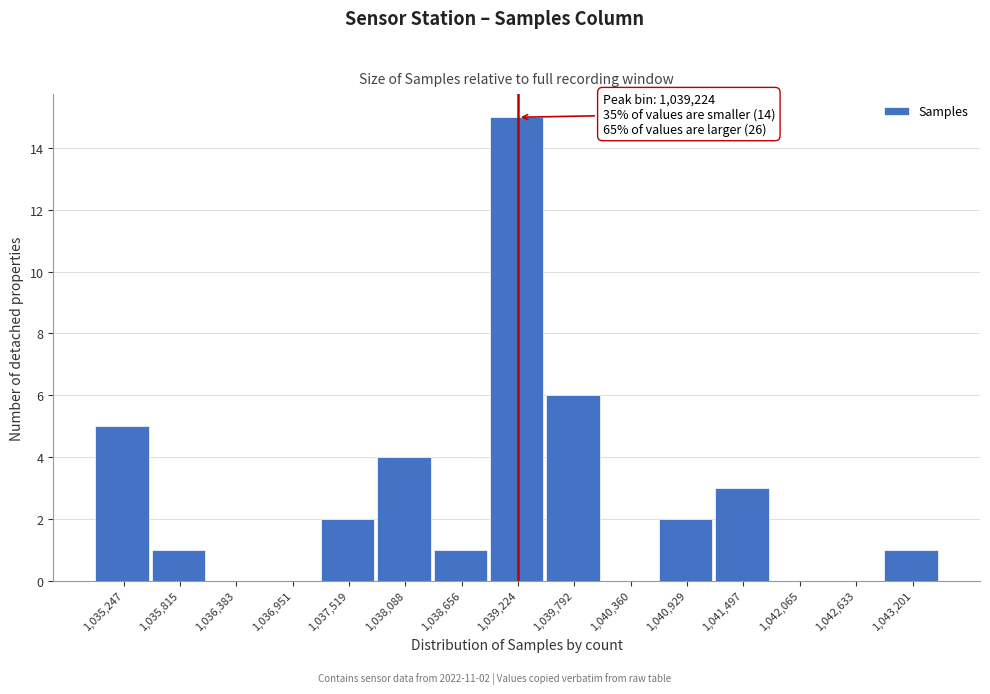

Reading right to left, extract all data points from this chart.

1,043,201=1	1,042,633=0	1,042,065=0	1,041,497=3	1,040,929=2	1,040,360=0	1,039,792=6	1,039,224=15	1,038,656=1	1,038,088=4	1,037,519=2	1,036,951=0	1,036,383=0	1,035,815=1	1,035,247=5